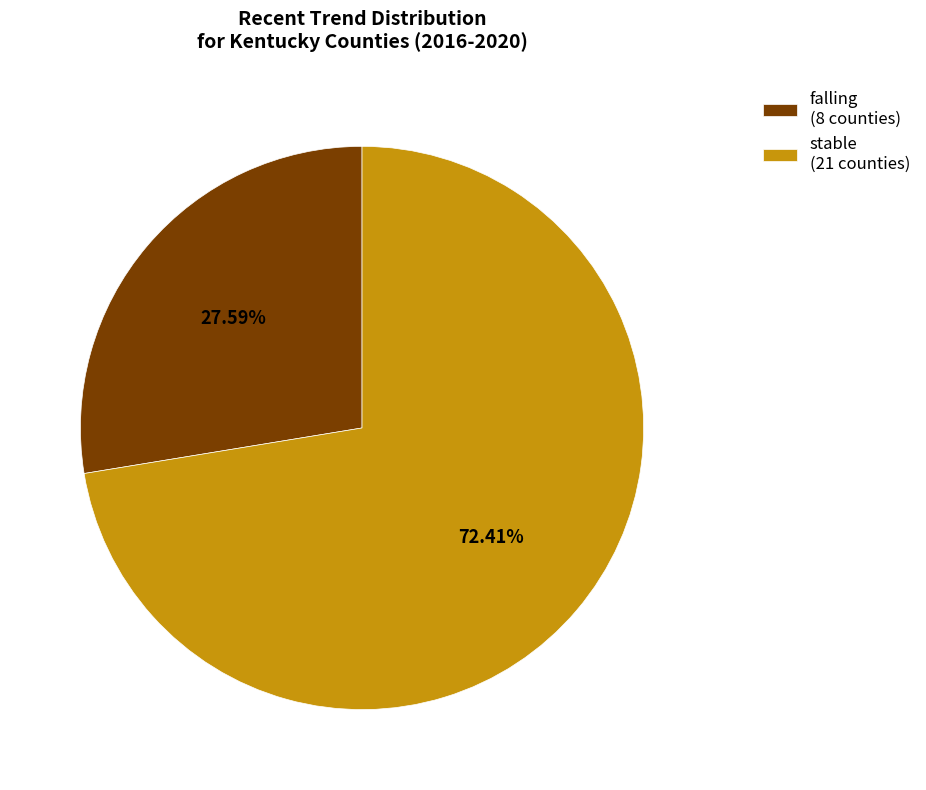

Approximately how many times larger is the value at stable (21 counties) compared to falling (8 counties)?

2.6